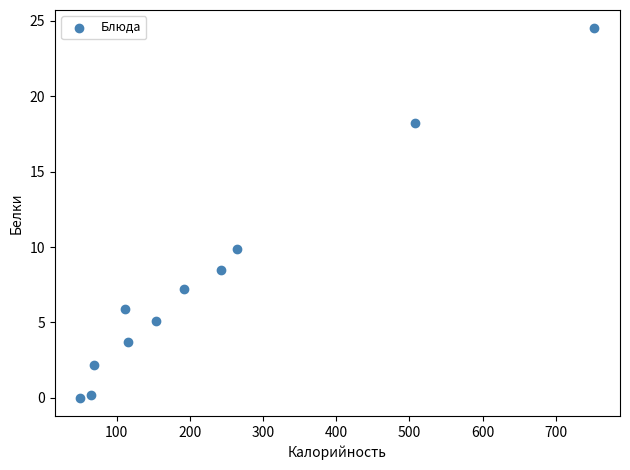

What is the average Y value?

7.8